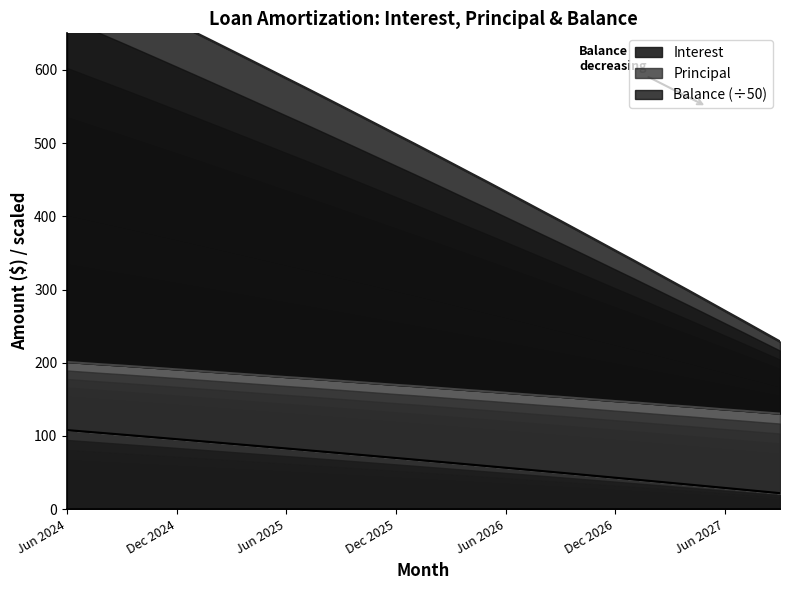

True or false: Balance has more than 2 points higher than both neighbors.

False